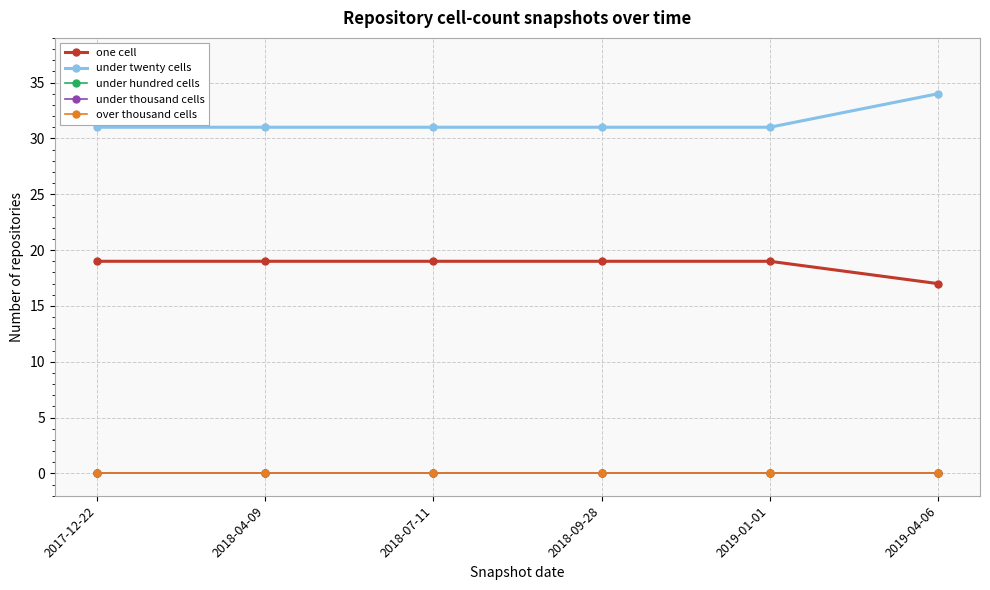

Is this an area chart (filled region under the line)?

No